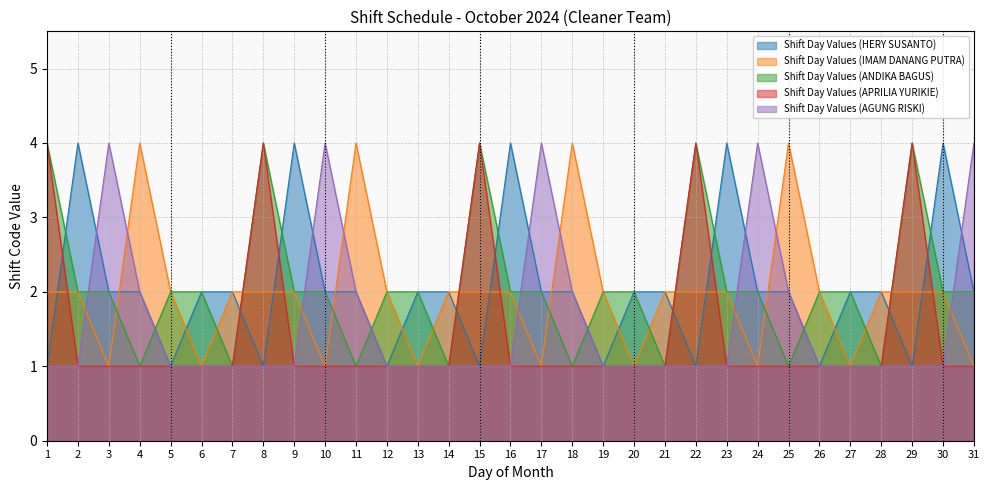

What is the difference between the maximum and minimum values in the Shift Day Values (HERY SUSANTO) series?

3